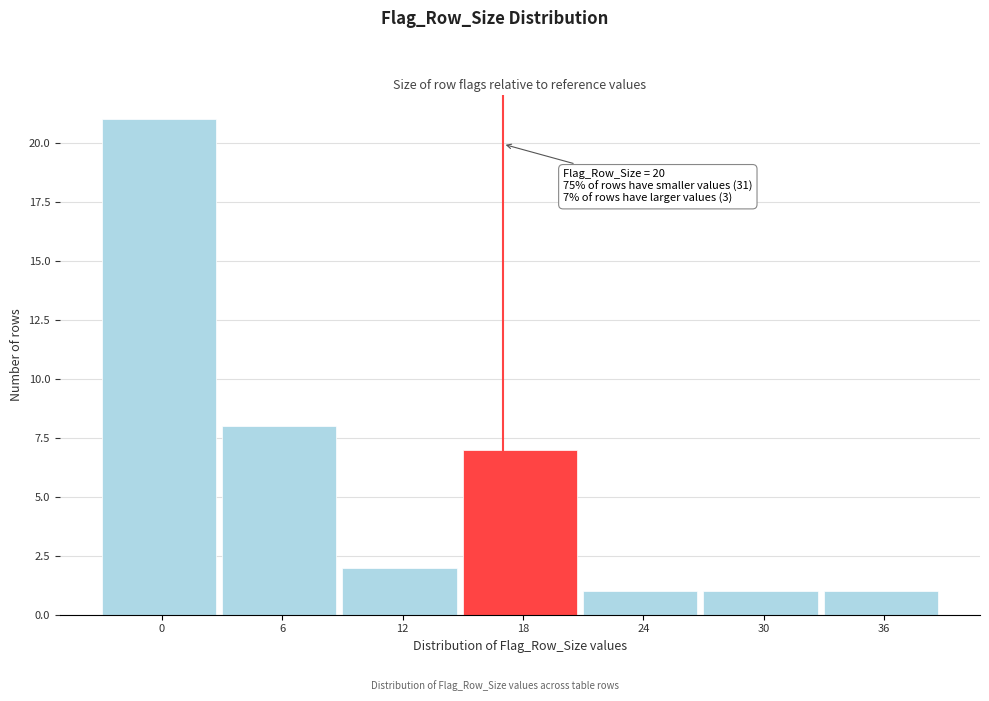

Reading right to left, transcribe all the data shown in this chart.

36=1	30=1	24=1	18=7	12=2	6=8	0=21